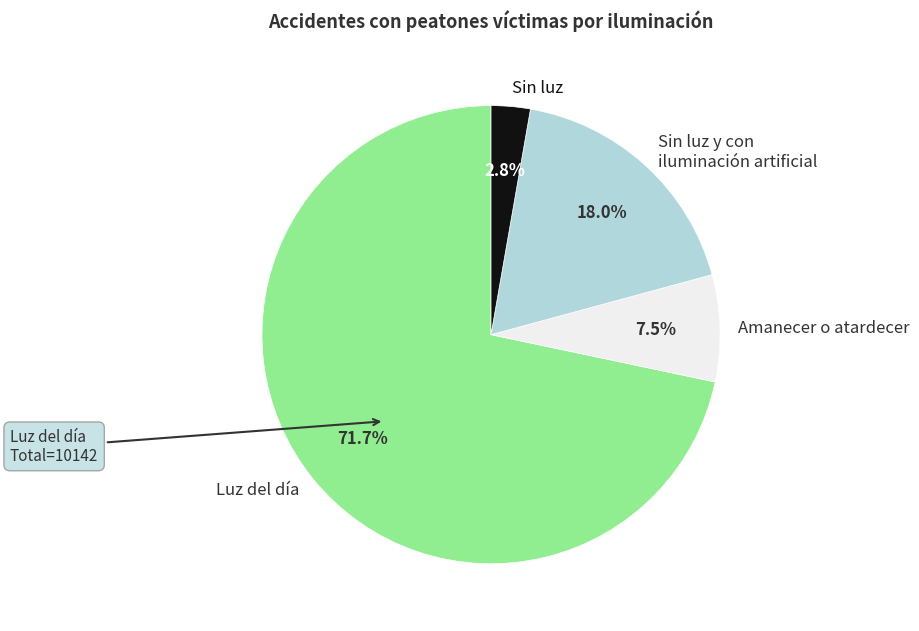

Does any single category account for the majority?

Yes